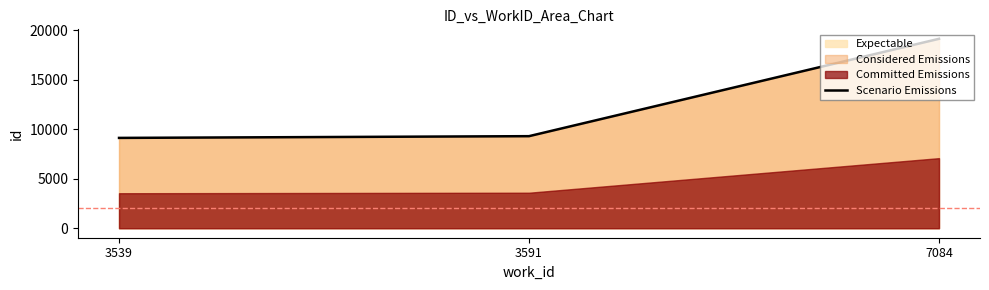

What is the change in value from 3539 to 7084?

+10014